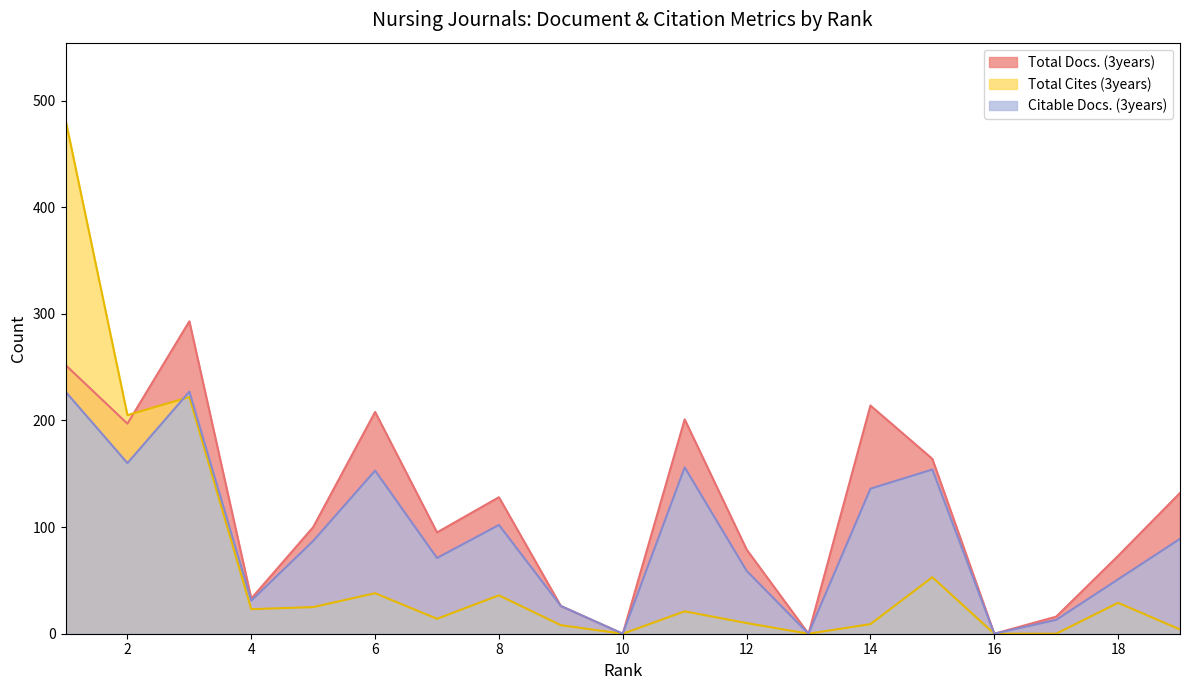

Reading left to right, transcribe all the data shown in this chart.

Total Docs. (3years): 1=252	2=197	3=293	4=33	5=100	6=208	7=95	8=128	9=26	10=0	11=201	12=79	13=0	14=214	15=164	16=0	17=16	18=73	19=132
Total Cites (3years): 1=482	2=205	3=222	4=23	5=25	6=38	7=14	8=36	9=8	10=0	11=21	12=10	13=0	14=9	15=53	16=0	17=0	18=29	19=4
Citable Docs. (3years): 1=227	2=160	3=227	4=31	5=87	6=153	7=71	8=102	9=26	10=0	11=156	12=59	13=0	14=136	15=154	16=0	17=13	18=51	19=89